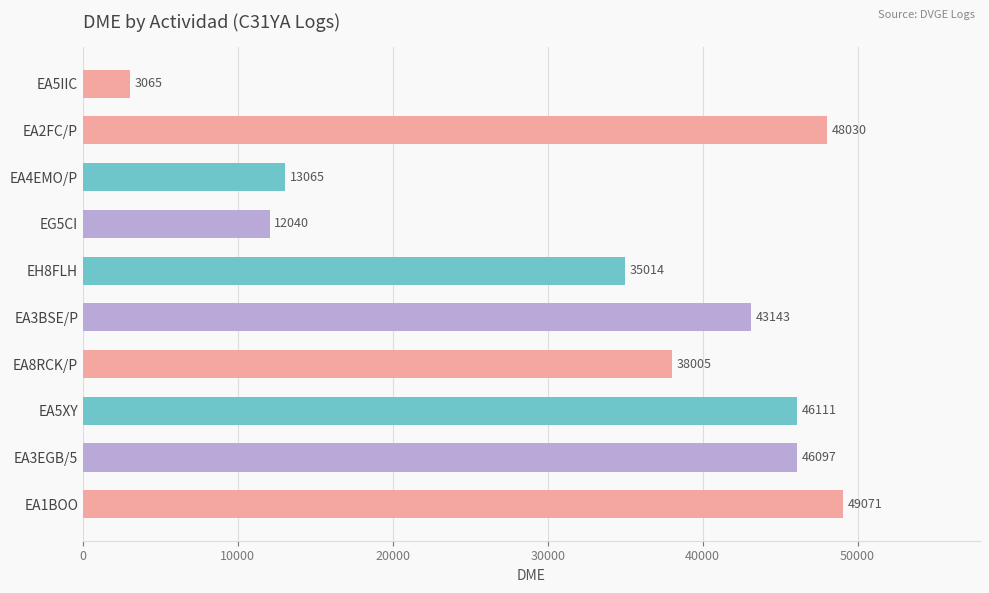

Approximately how many times larger is the value at EA1BOO compared to EG5CI?

4.1